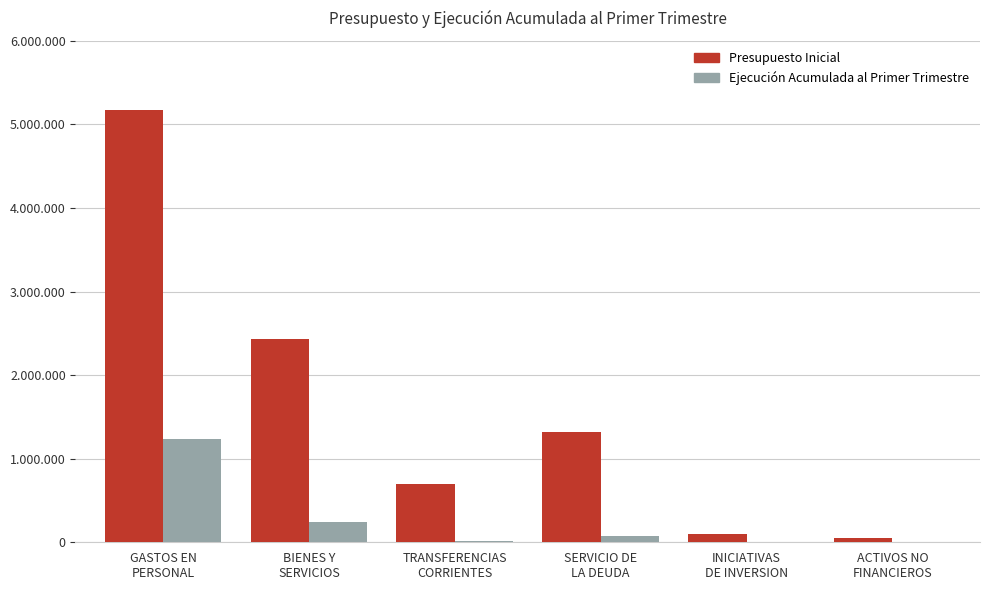

Which series has the largest total across all categories?

Presupuesto Inicial